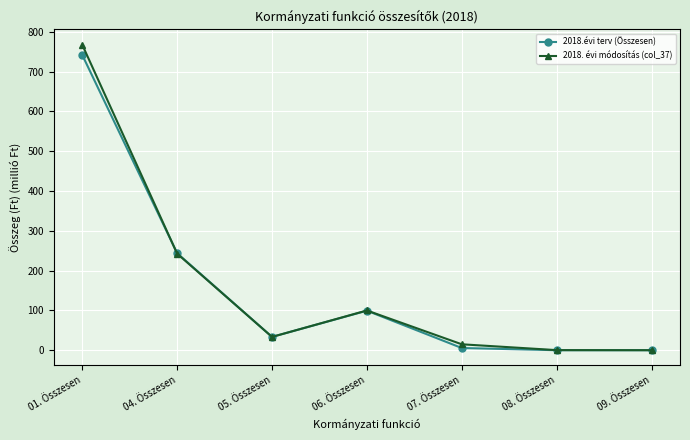

Rank the series by their maximum value, from lowest to highest.

2018.évi terv (Összesen), 2018. évi módosítás (col_37)